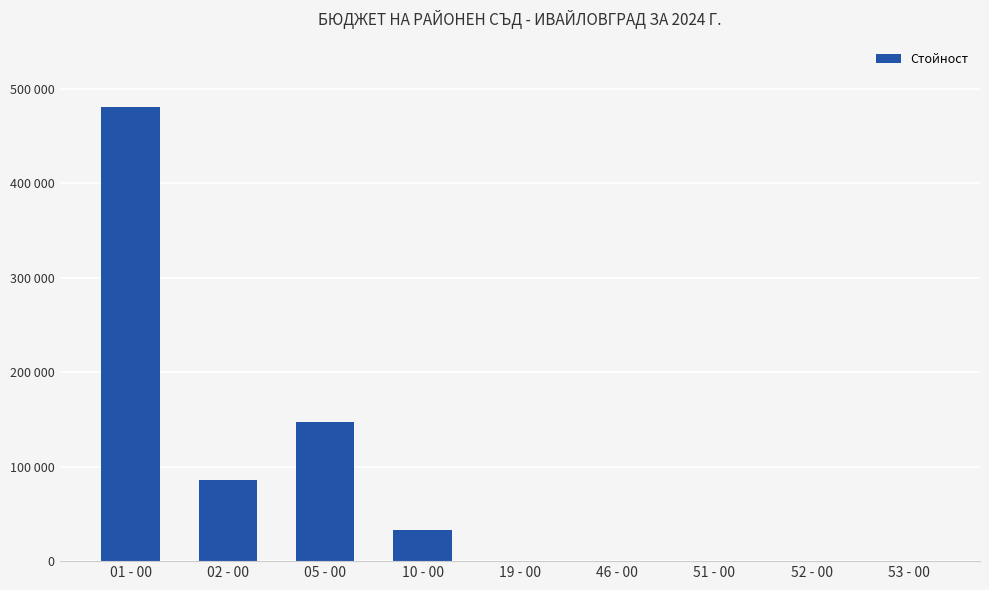

What is the difference between the maximum and second lowest values?

480381